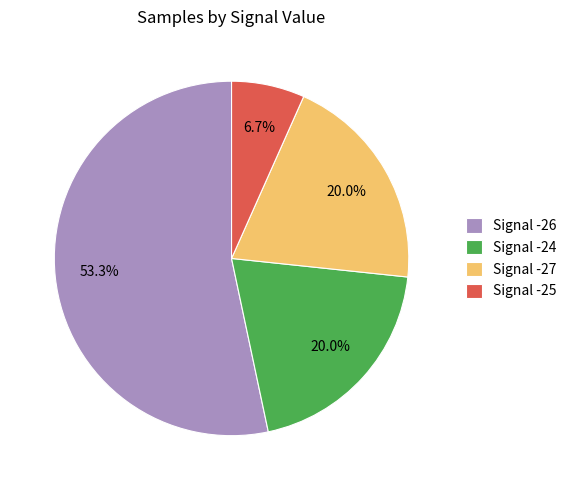

Which slice represents more than half of the pie?

Signal -26